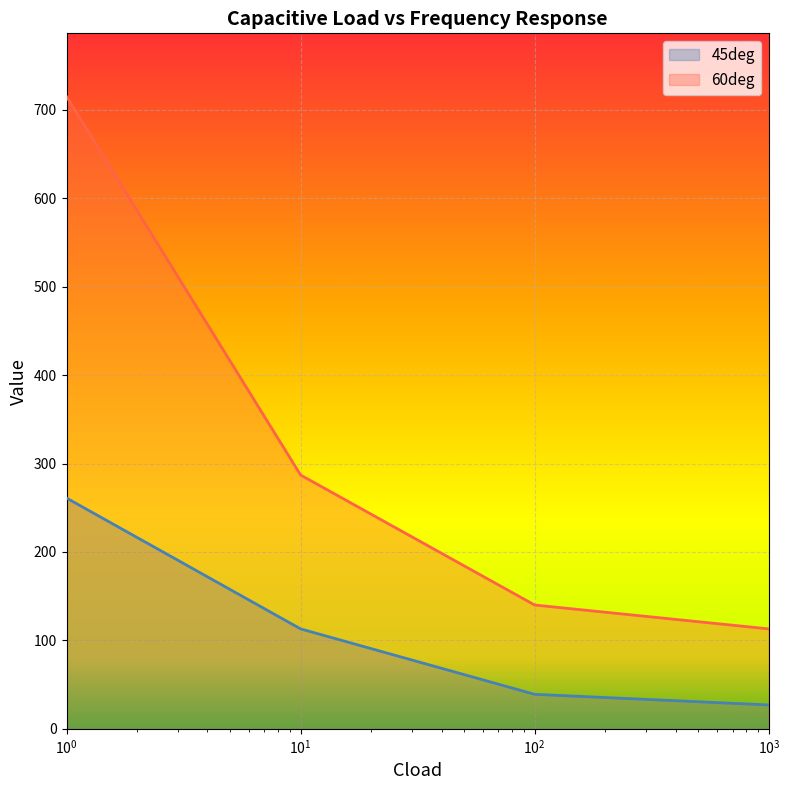

Reading right to left, extract all data points from this chart.

45deg: 27	39	113	261
60deg: 113	140	287	715